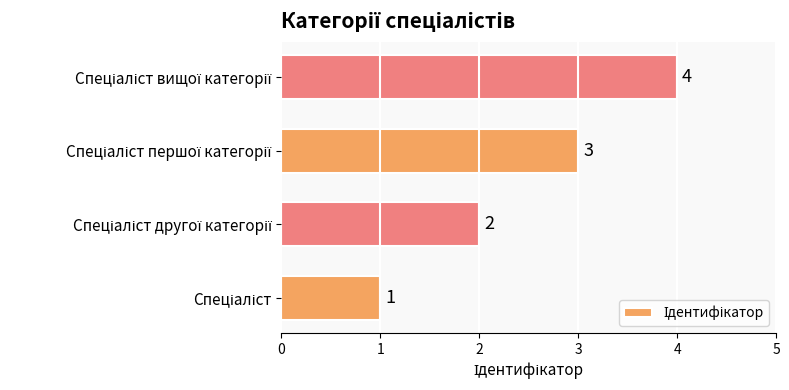

How many bars are there in total?

4